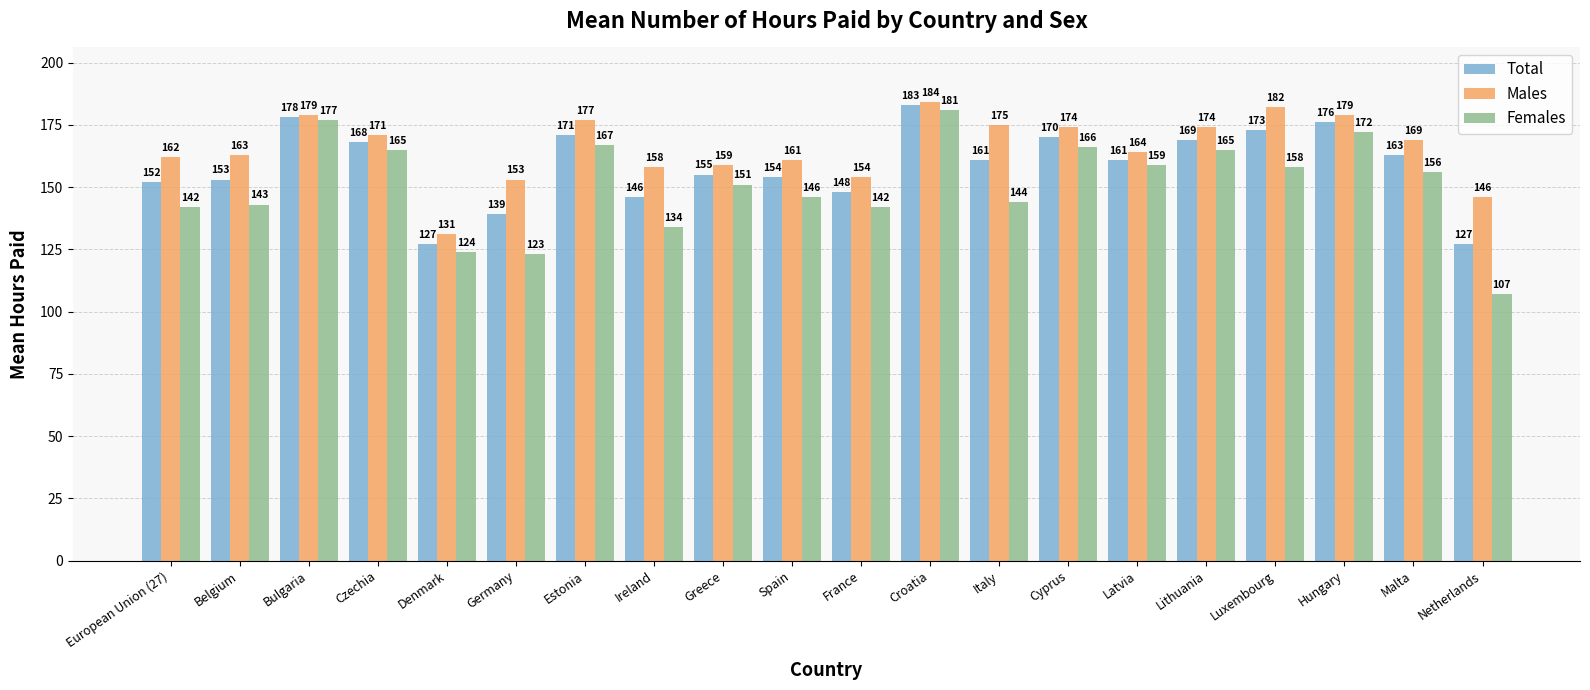

What is the spread (max minus min) of values at Netherlands?

39